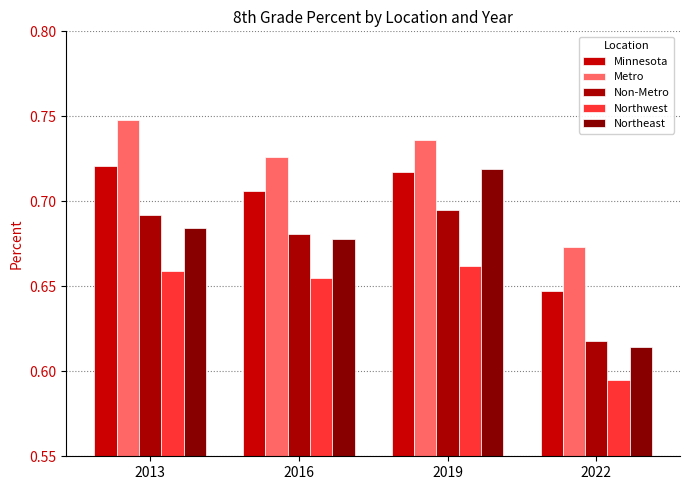

Rank the categories by Northeast value from lowest to highest.

2022, 2016, 2013, 2019